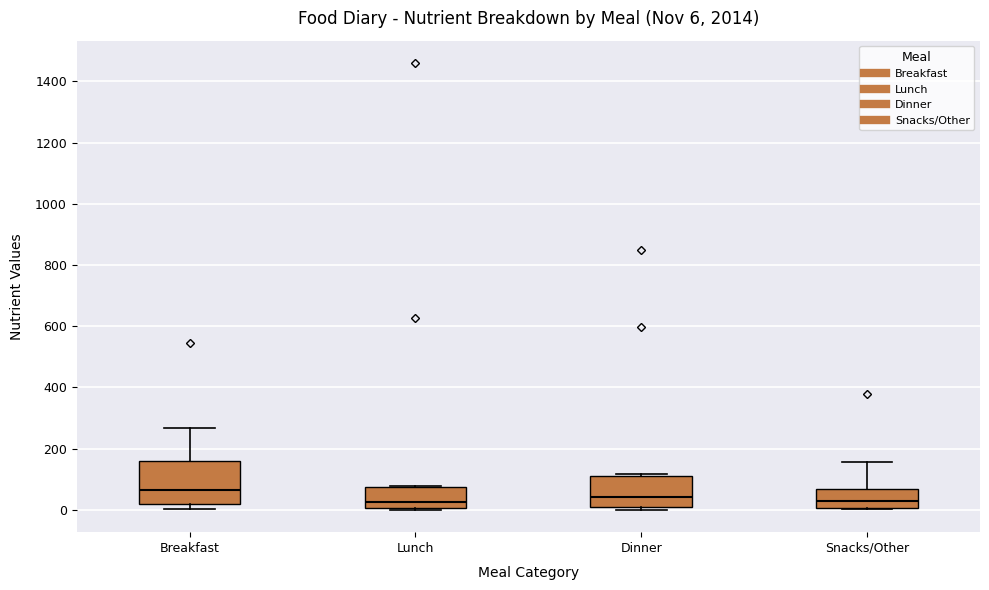

Which box's median line is the highest?

Breakfast